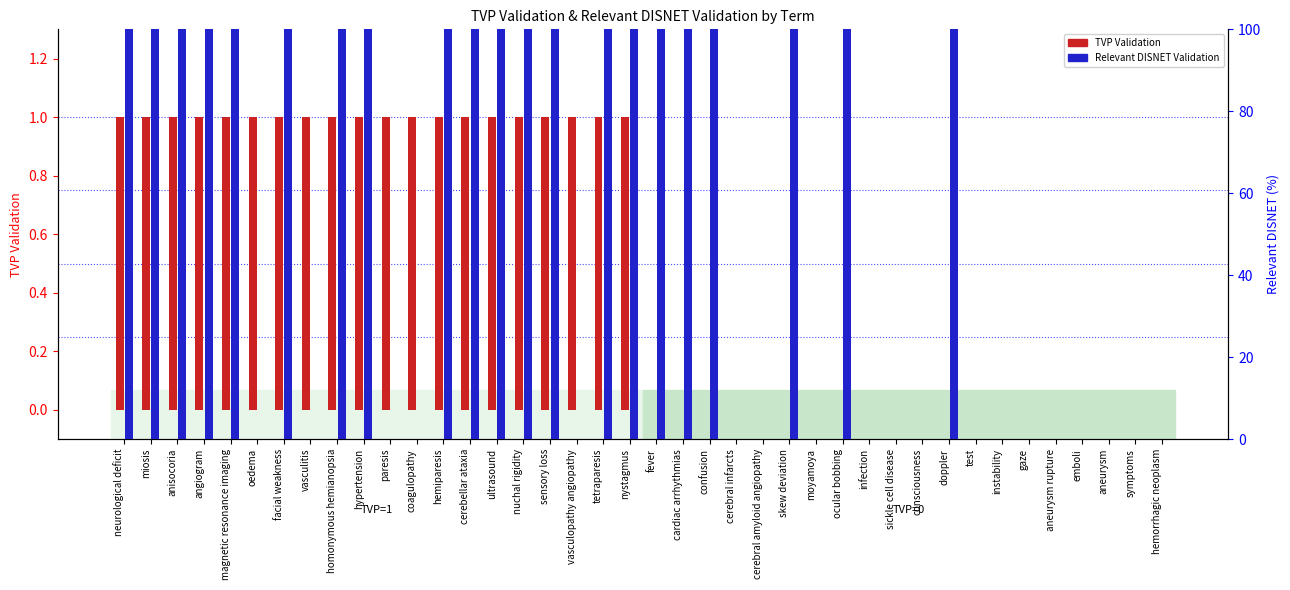

What value does the Relevant DISNET Validation series have at doppler, to the nearest 50?

100